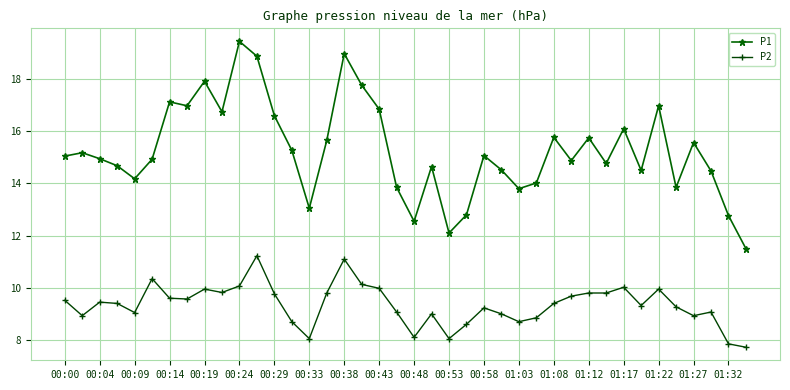

True or false: P1 and P2 cross at least once.

False